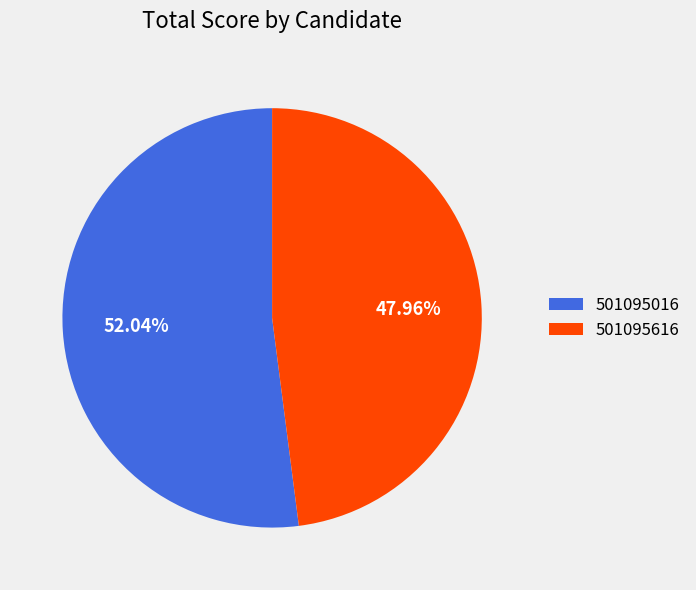

To the nearest percent, what percentage of the pie is 501095016?

52%